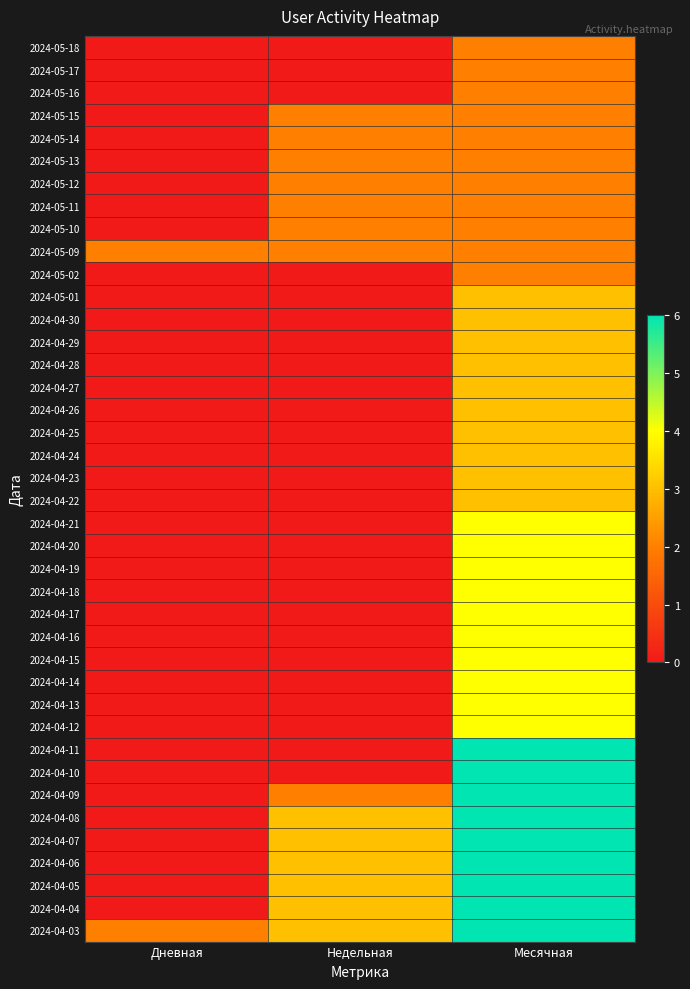

Which category has the highest value across all series?

Месячная